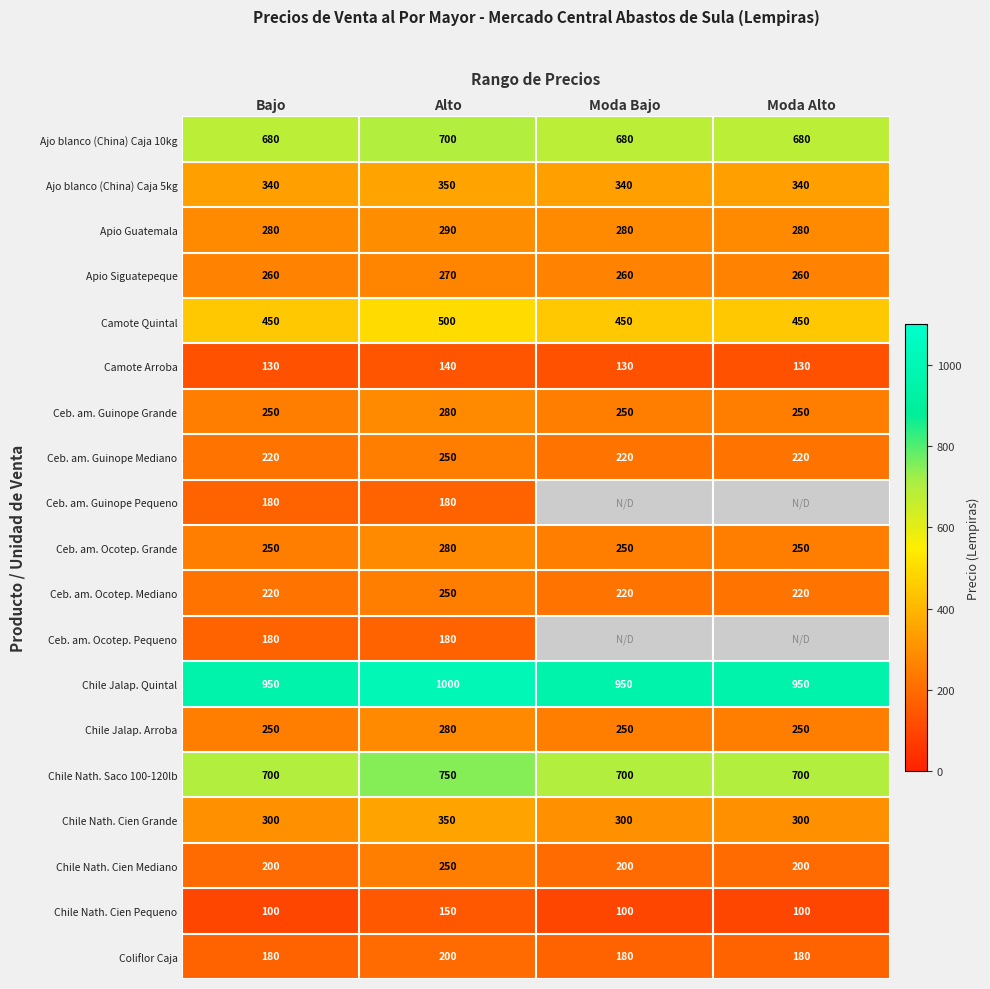

Is the value of Ajo blanco (China) Caja 5kg at Moda Alto greater than the value of Chile Nath. Cien Mediano at Bajo?

Yes